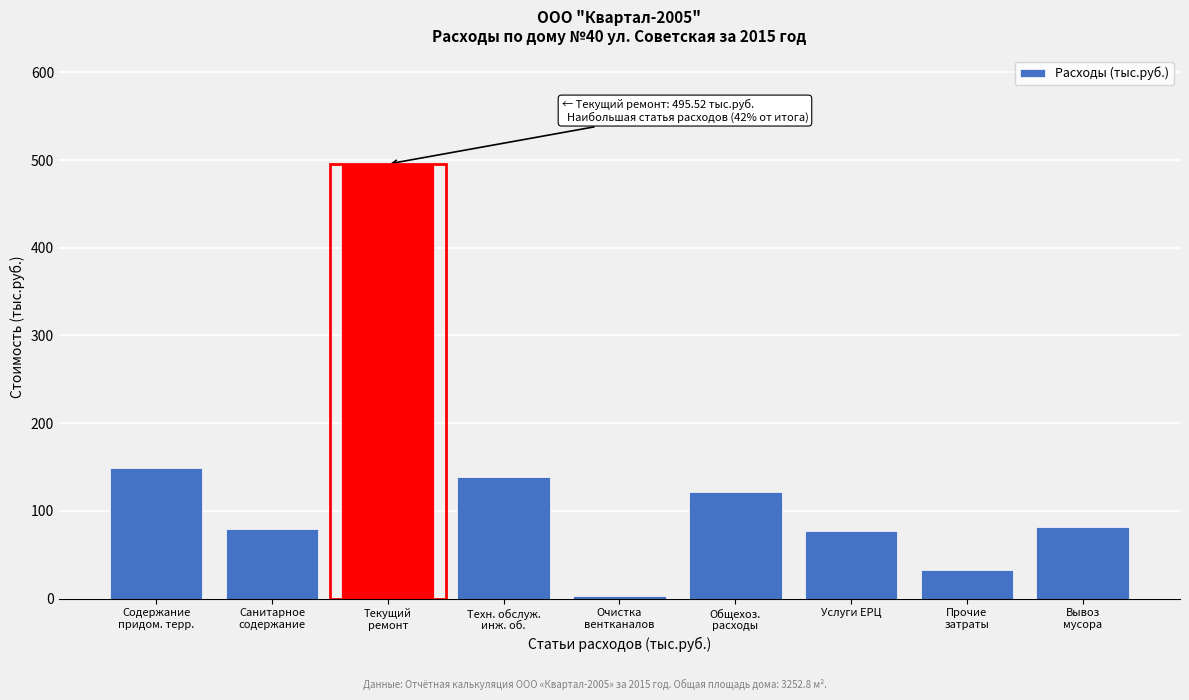

What is the value of the 4th bar from the left?

138.9